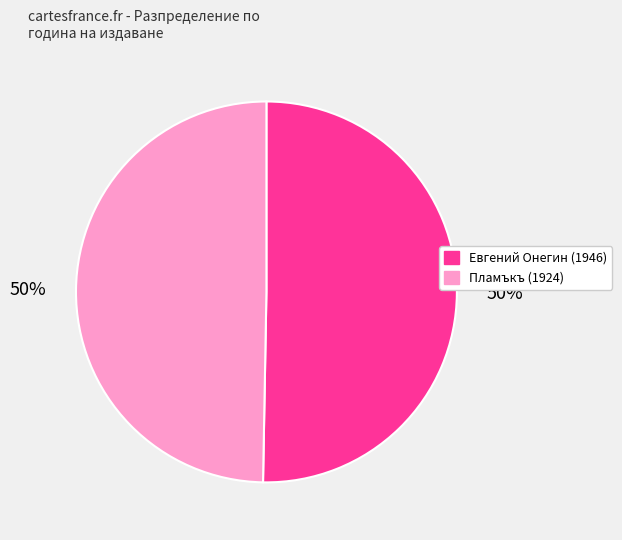

Count the number of slices in the pie.

2